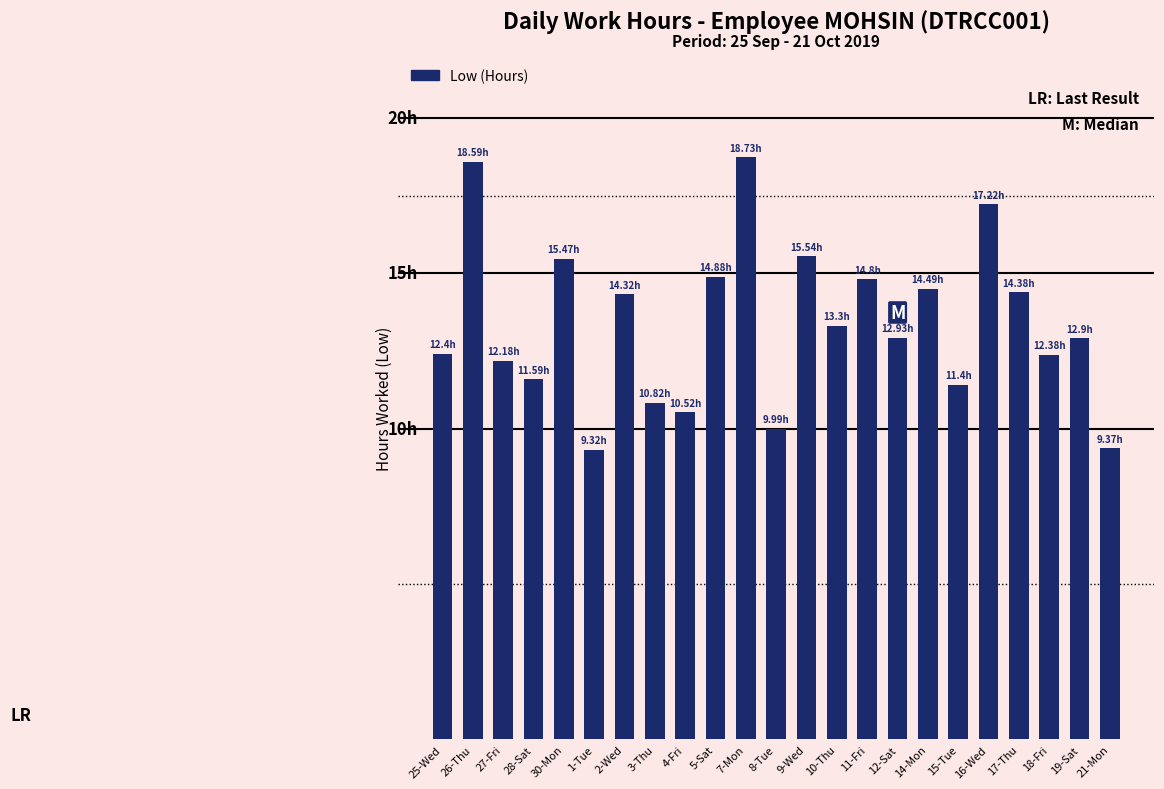

The value at 9-Wed is 6.8. True or false?

False